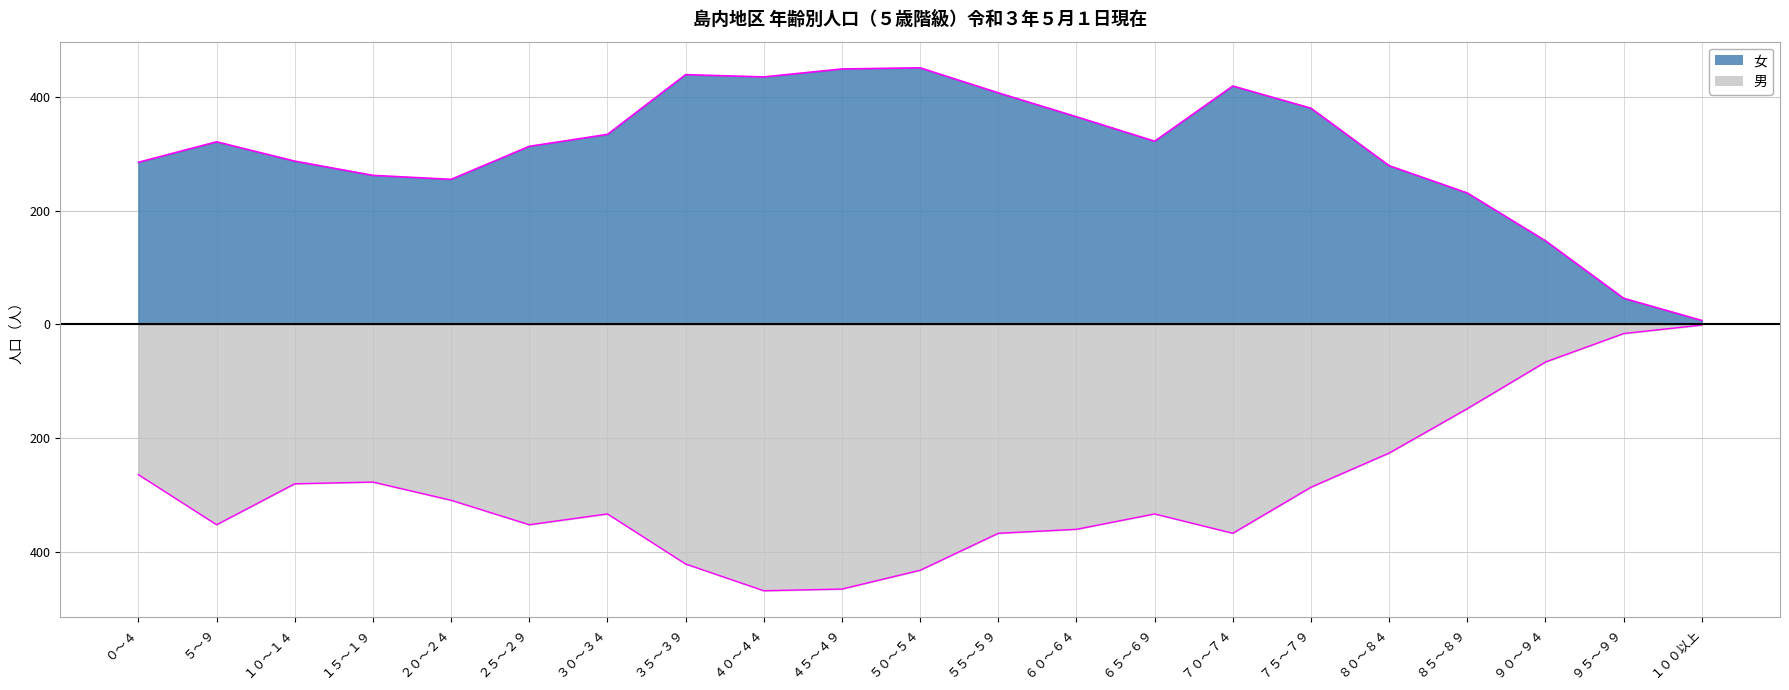

What is the maximum value for 男?

-1